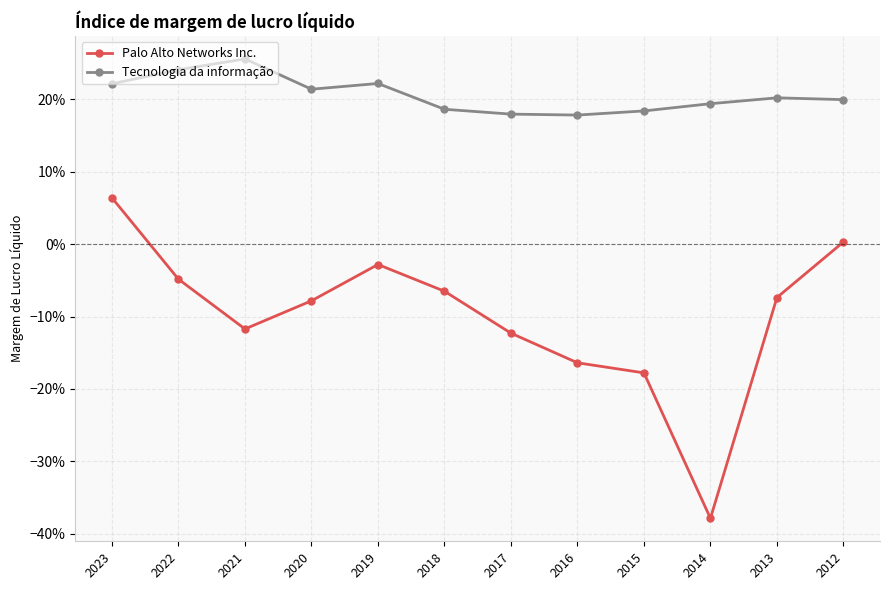

Is this an area chart (filled region under the line)?

No